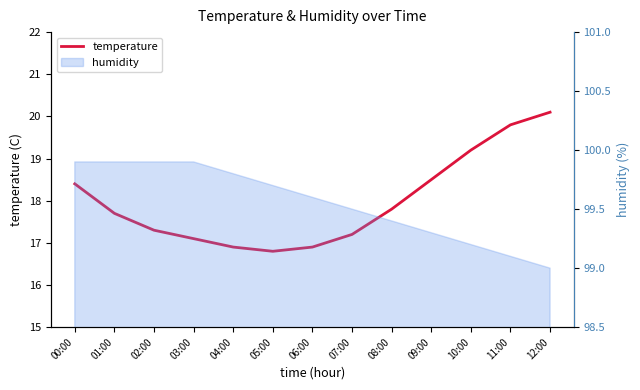

Reading left to right, transcribe all the data shown in this chart.

18.4	17.7	17.3	17.1	16.9	16.8	16.9	17.2	17.8	18.5	19.2	19.8	20.1